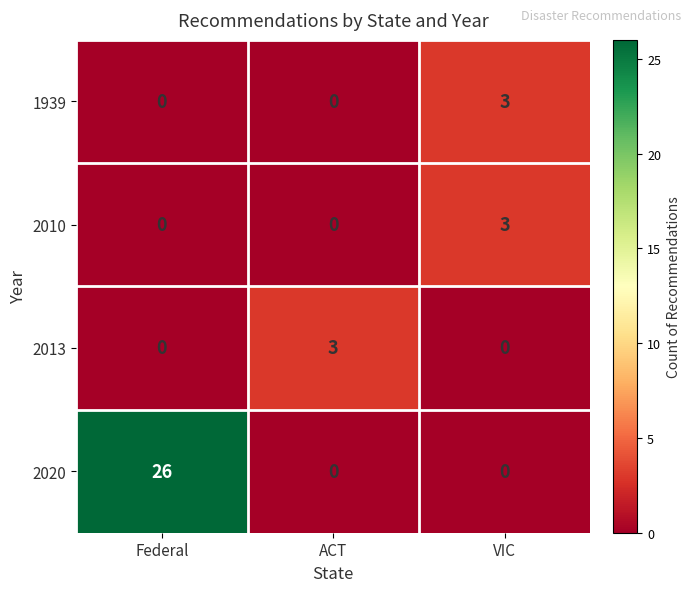

Which series has the largest total across all categories?

2020